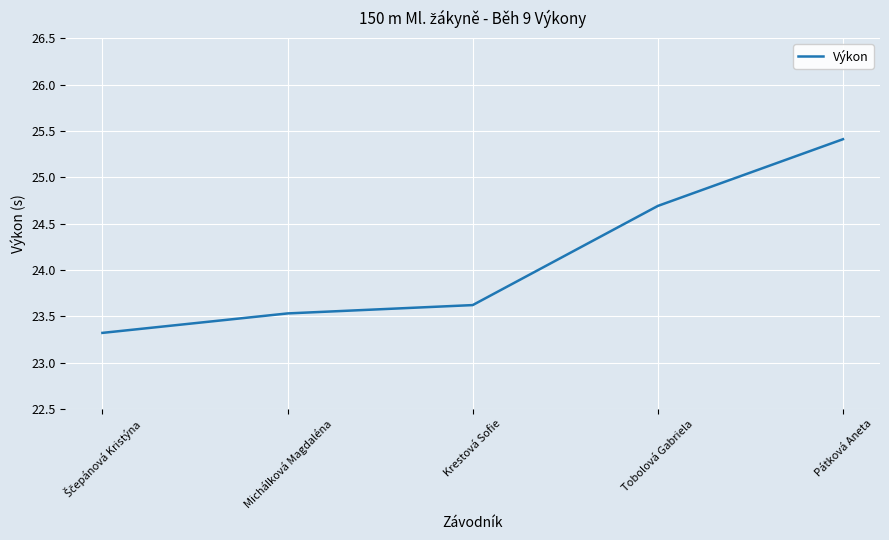

Which has a higher value, Krestová Sofie or Tobolová Gabriela?

Tobolová Gabriela